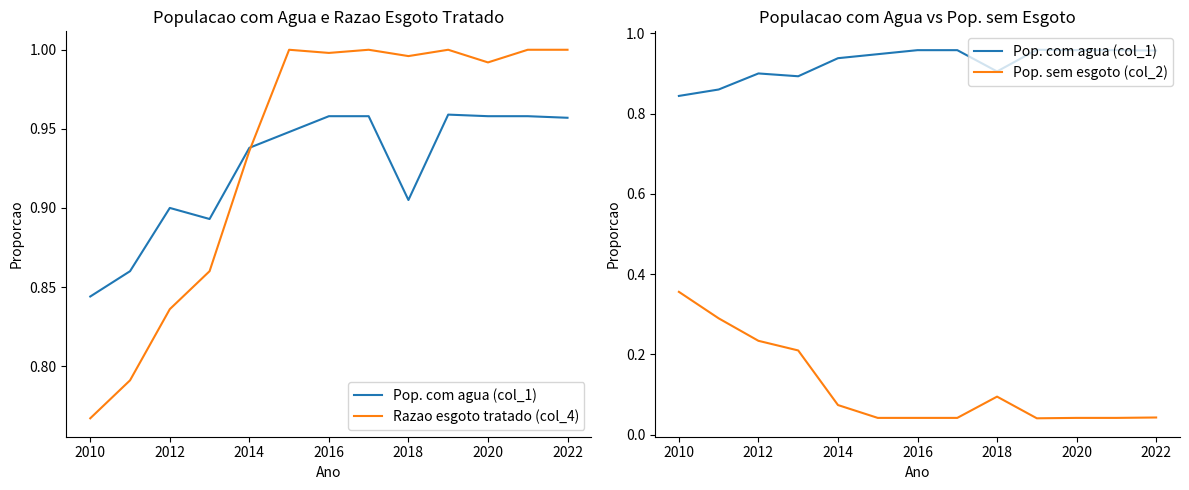

How many interior local peaks does the Pop. sem esgoto (col_2) series have?

1